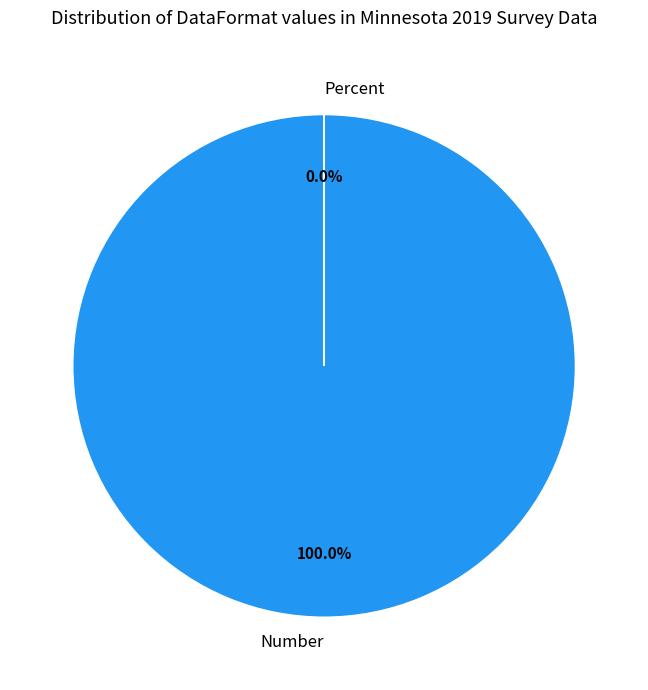

Count the number of slices in the pie.

2